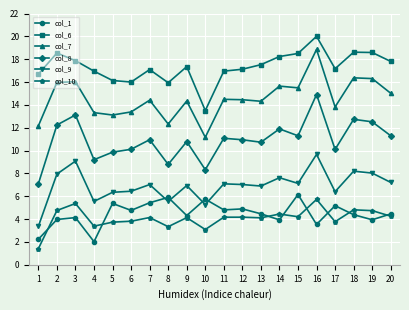

At which category is the sum across all series the highest?

16